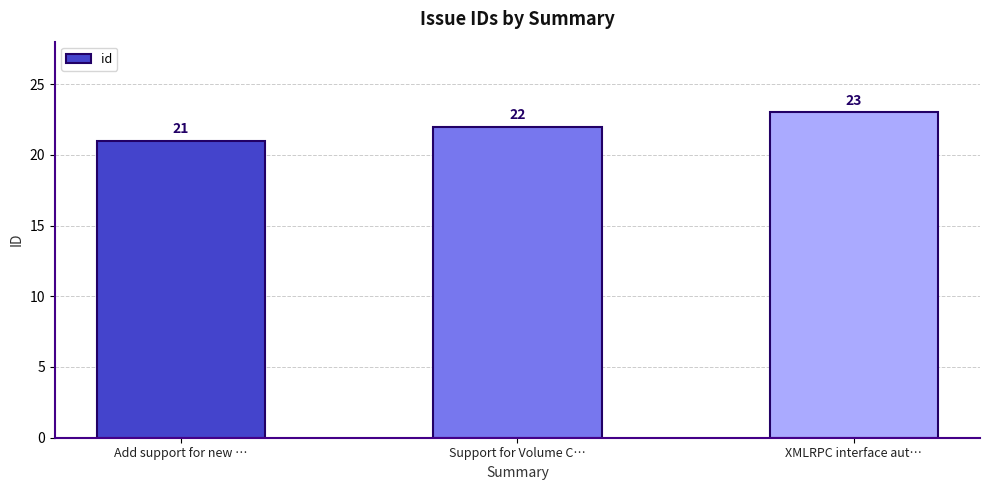

Count the number of data series in this chart.

1